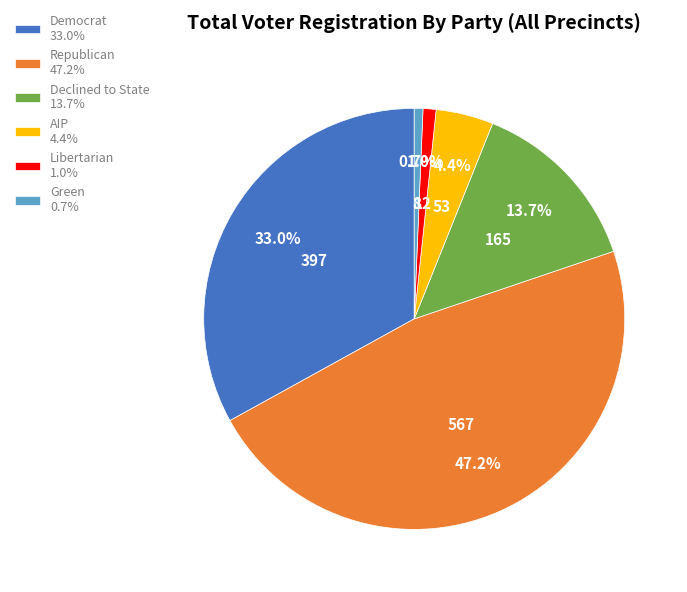

What is the ratio of the value at Declined to State 13.7% to the value at Democrat 33.0%?

0.4